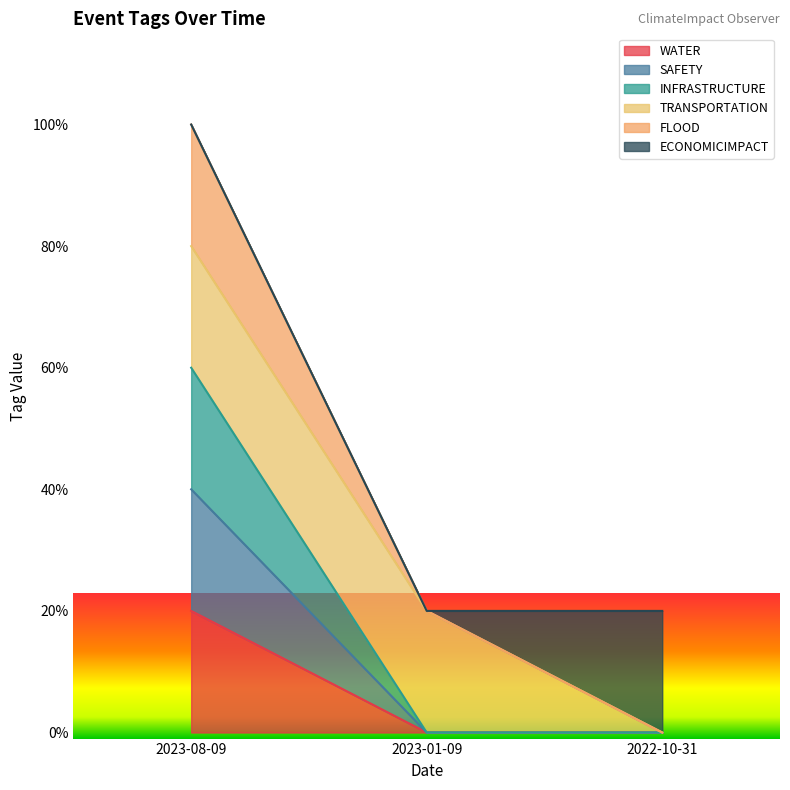

The value of SAFETY at 2022-10-31 is 1. True or false?

False